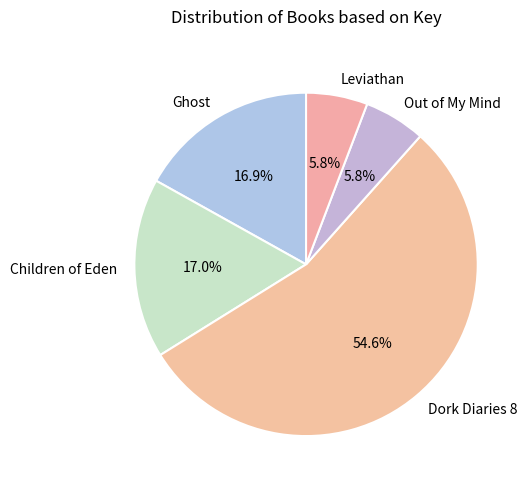

How many segments does this pie chart have?

5